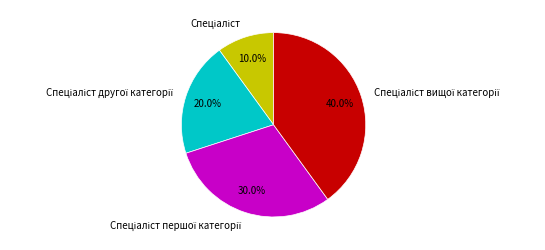

Does any single category account for the majority?

No